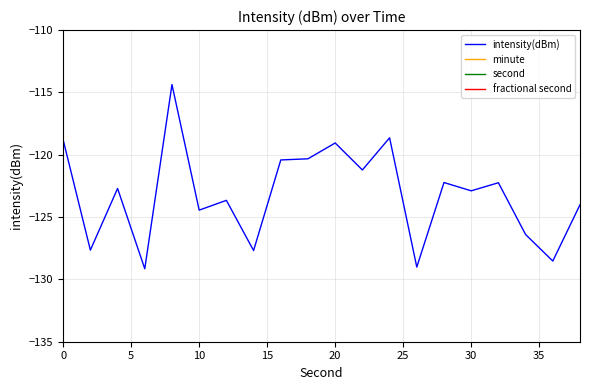

True or false: minute and intensity(dBm) intersect in this chart.

False